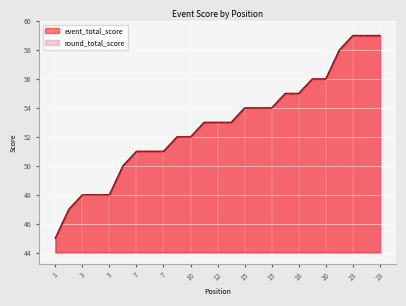

What is the sum of all event_total_score values?

1321